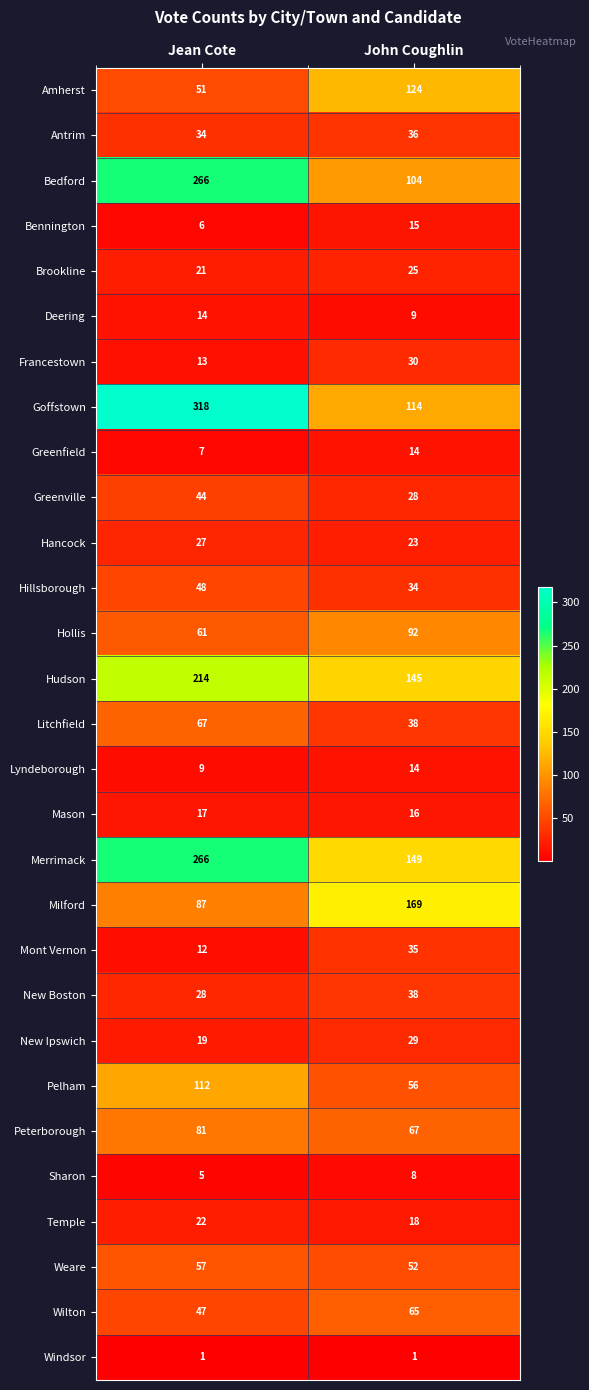

Which category has the lowest value in the New Ipswich series?

Jean Cote